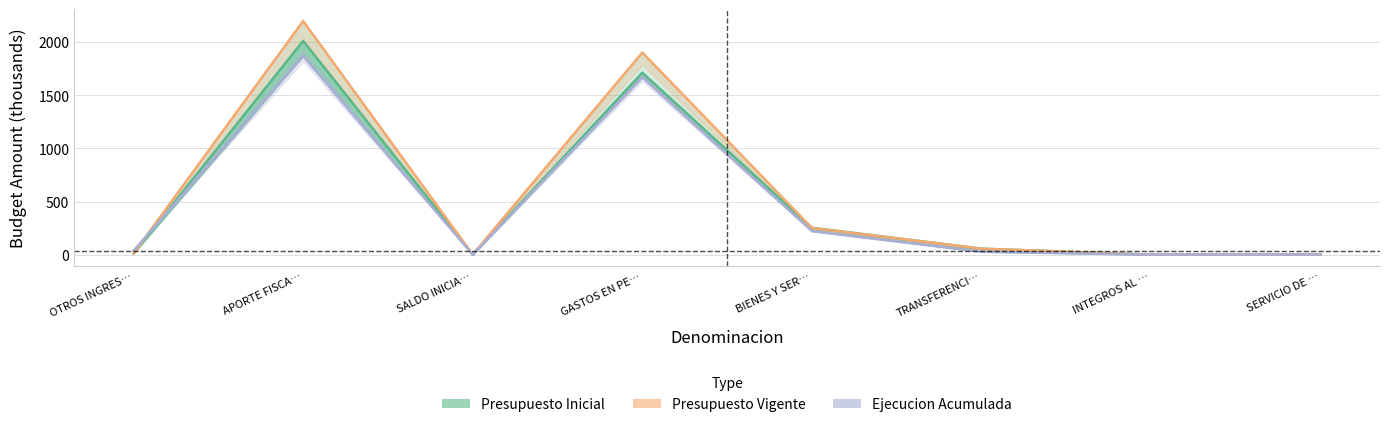

Which has a higher value, GASTOS EN PE… or BIENES Y SER…?

GASTOS EN PE…